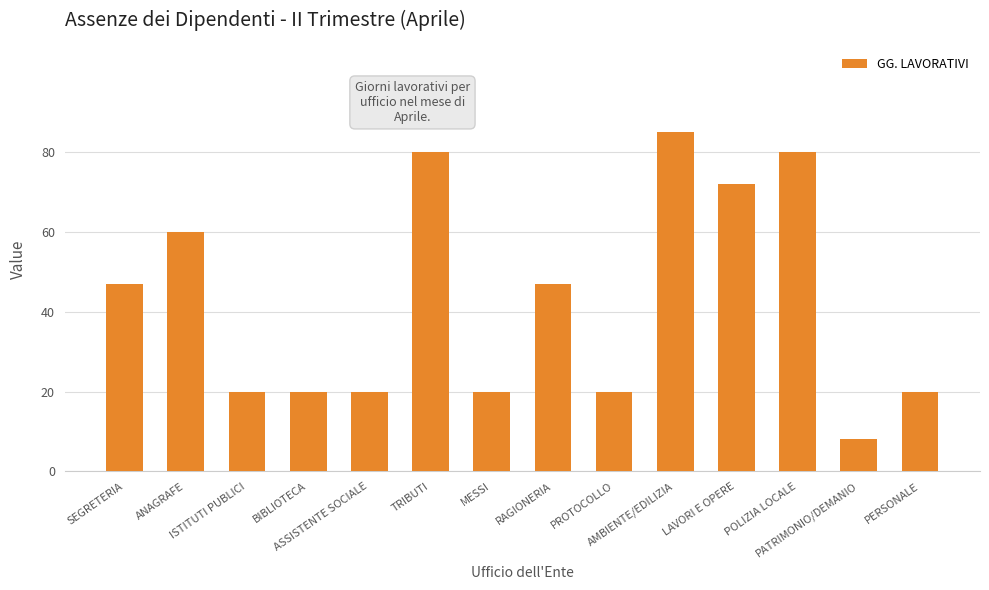

How many values are below 47?

7